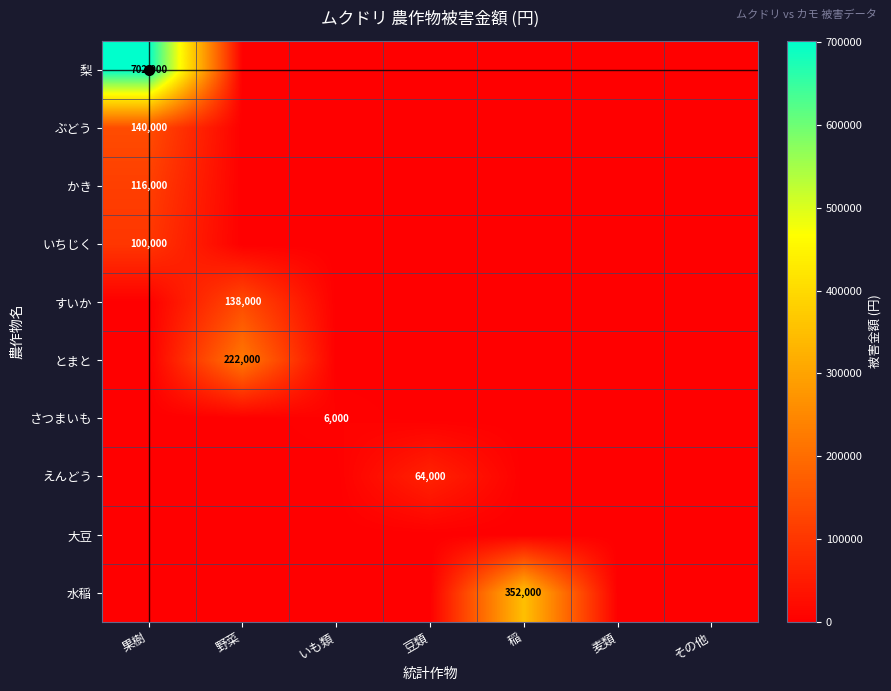

What is the total value across all series at 果樹?

1058000